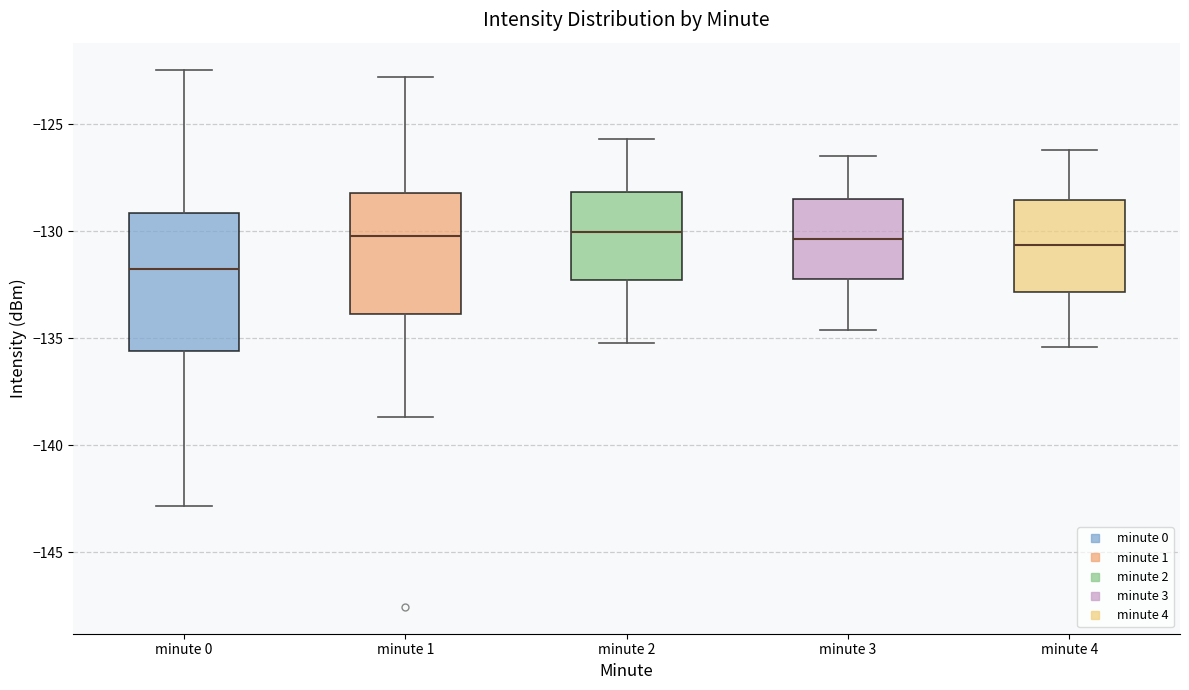

Reading left to right, read every box against the y-axis: the position of its median line, the range the box covers, and the ends of its whiskers. The values are not printed on the chart, so give them approximately, as read against the axis.

minute 0: median -131.5, box -135.5 to -129.0, whiskers -143.0 to -122.5
minute 1: median -130.0, box -134.0 to -128.0, whiskers -138.5 to -123.0
minute 2: median -130.0, box -132.5 to -128.0, whiskers -135.0 to -125.5
minute 3: median -130.5, box -132.0 to -128.5, whiskers -134.5 to -126.5
minute 4: median -130.5, box -133.0 to -128.5, whiskers -135.5 to -126.0